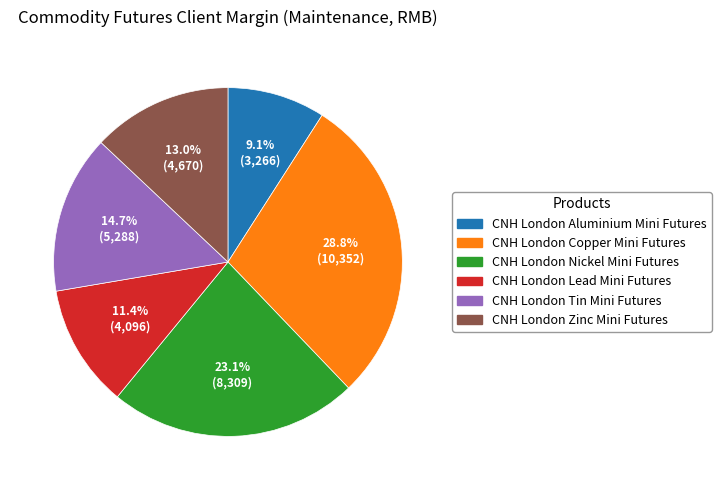

What is the ratio of the value at CNH London Zinc Mini Futures to the value at CNH London Aluminium Mini Futures?

1.4